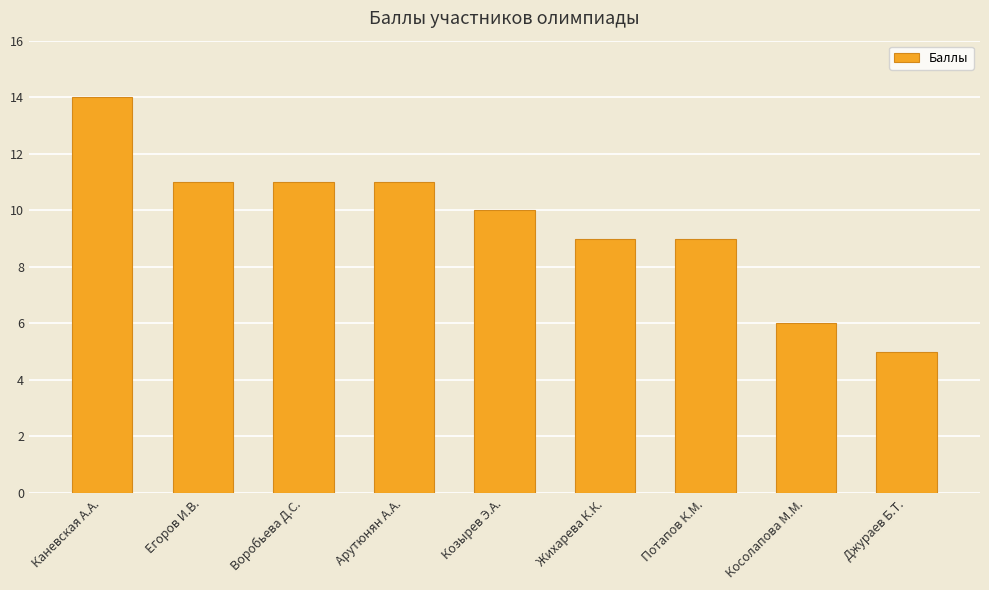

What is the greatest value displayed?

14